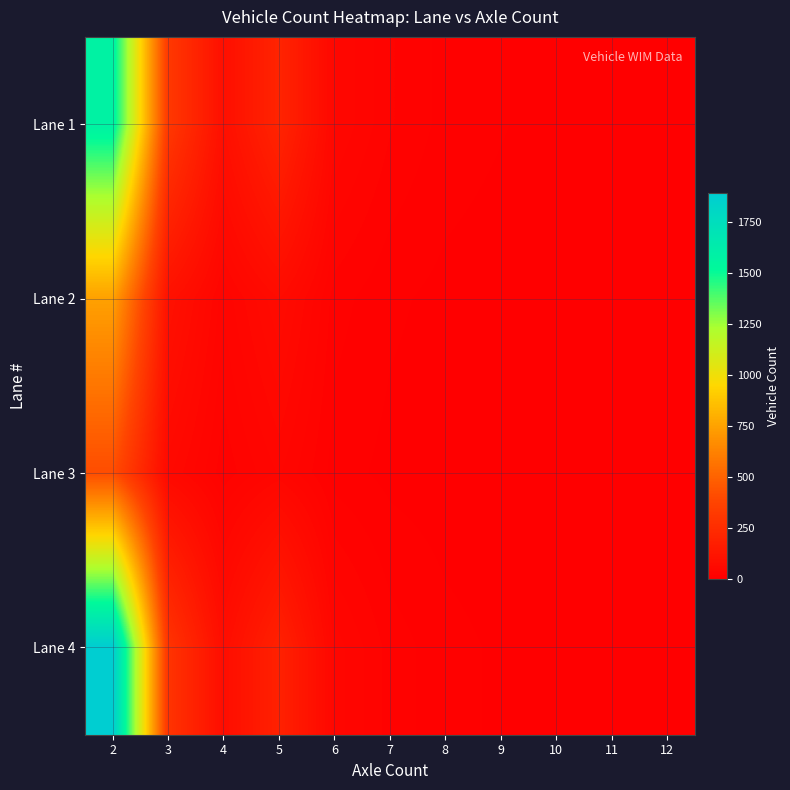

How many data points does each series have?

11